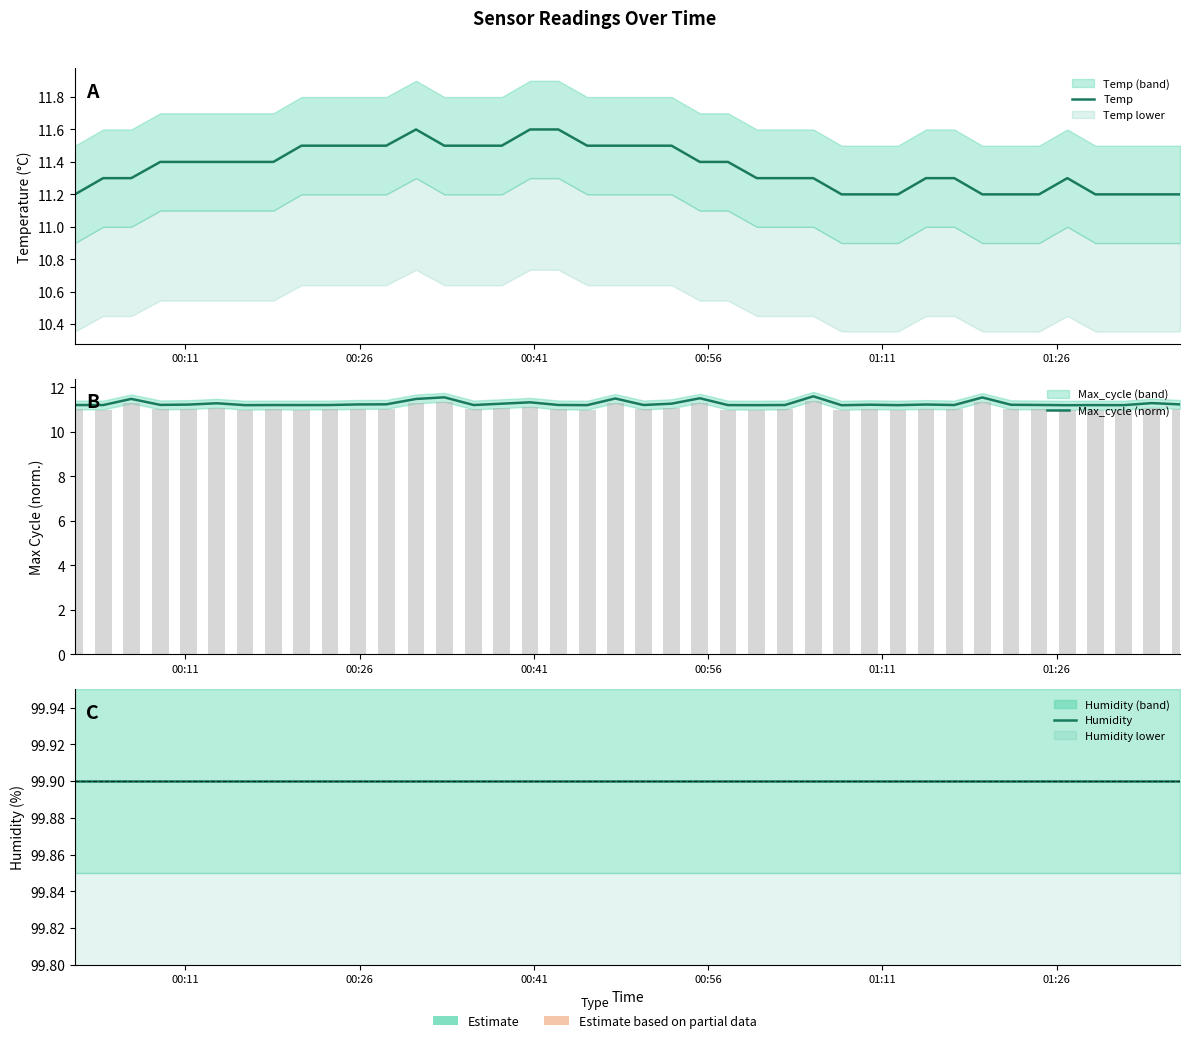

What is the maximum value for Max_cycle (norm)?

11.6